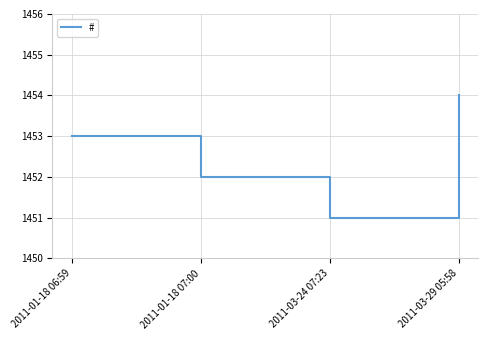

What is the ratio of the value at 2011-03-24 07:23 to the value at 2011-01-18 07:00?

1.0